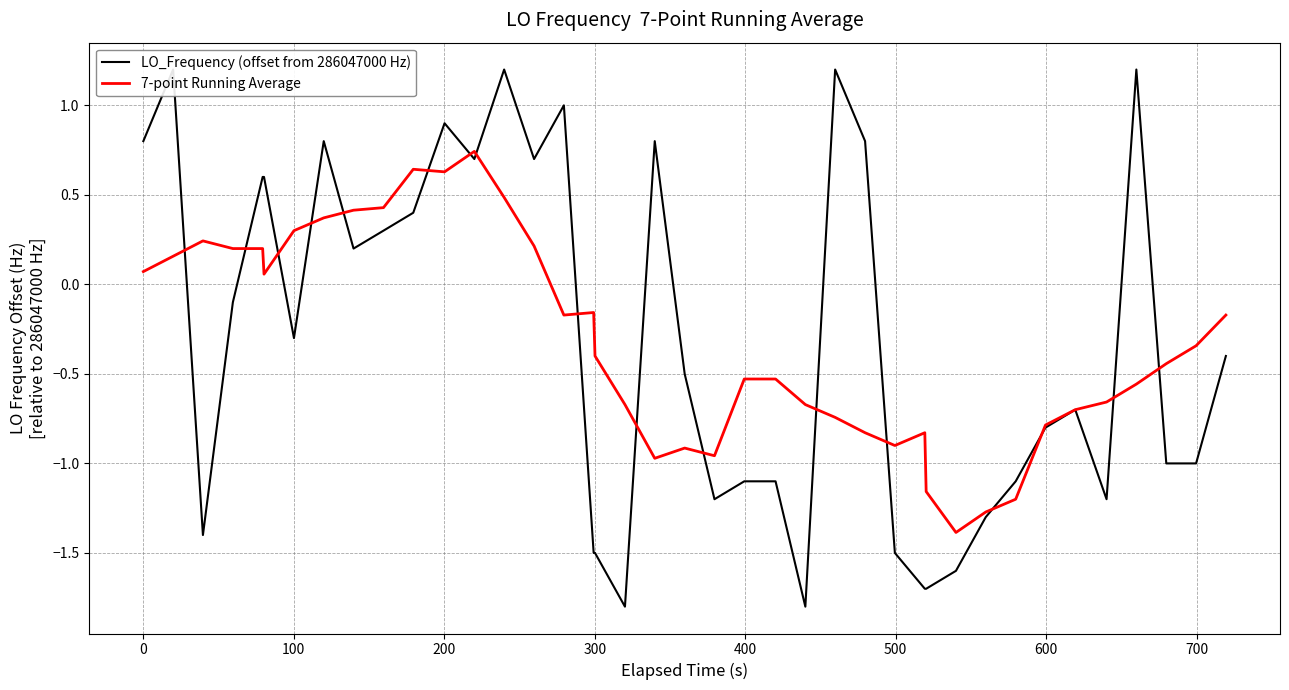

Reading right to left, extract all data points from this chart.

LO_Frequency (offset from 286047000 Hz): -0.4	-1.0	-1.0	1.2	-1.2	-0.7	-0.8	-1.1	-1.3	-1.6	-1.7	-1.7	-1.5	0.8	1.2	-1.8	-1.1	-1.1	-1.2	-0.5	0.8	-1.8	-1.5	-1.5	1.0	0.7	1.2	0.7	0.9	0.4	0.3	0.2	0.8	-0.3	0.6	0.6	-0.1	-1.4	1.2	0.8
7-point Running Average: -0.2	-0.3	-0.4	-0.6	-0.7	-0.7	-0.8	-1.2	-1.3	-1.4	-1.2	-0.8	-0.9	-0.8	-0.7	-0.7	-0.5	-0.5	-1.0	-0.9	-1.0	-0.7	-0.4	-0.2	-0.2	0.2	0.5	0.7	0.6	0.6	0.4	0.4	0.4	0.3	0.1	0.2	0.2	0.2	0.2	0.1